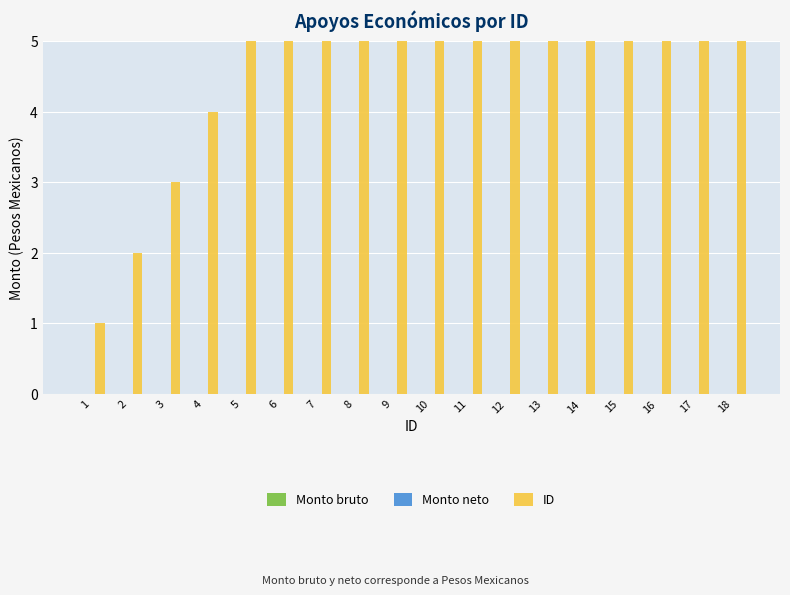

At which category does the chart reach its peak across all series?

18